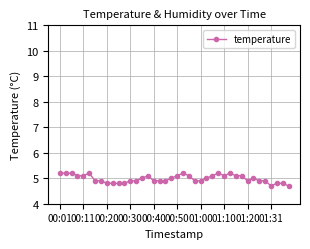

What is the sum of all values?

199.3